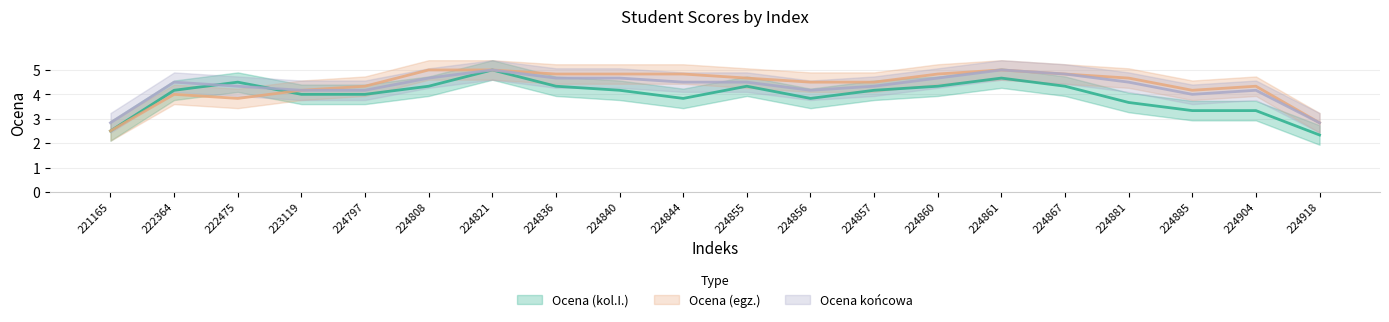

Which series has the largest total across all categories?

Ocena (egz.)